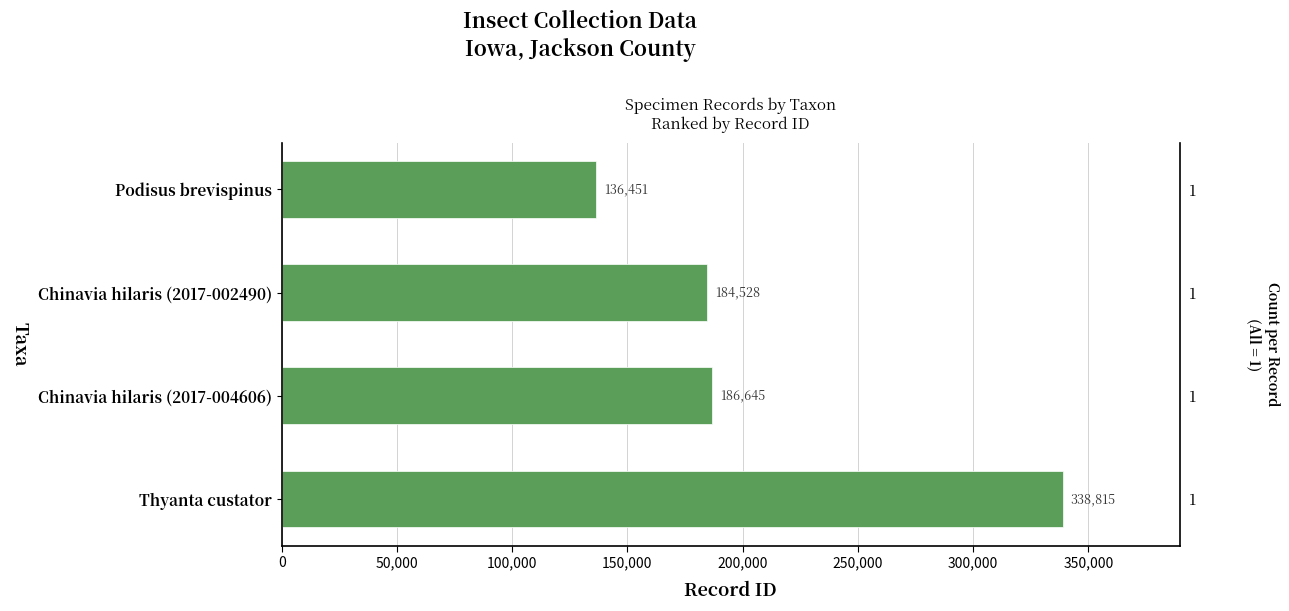

Reading right to left, what are all the values shown in this chart?

338815	186645	184528	136451